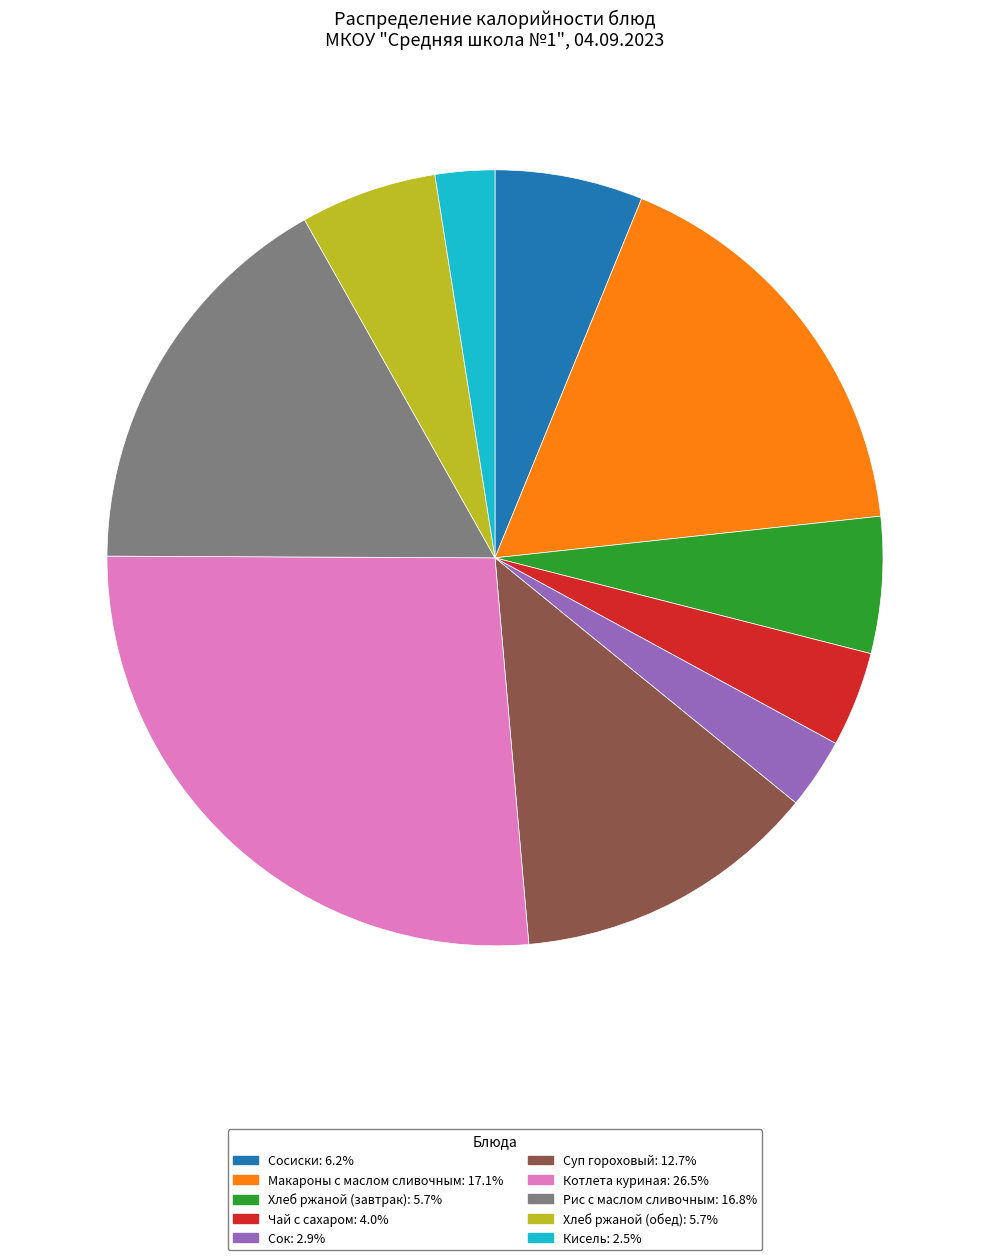

Is the sum of Суп гороховый: 12.7% and Сосиски: 6.2% greater than half?

No